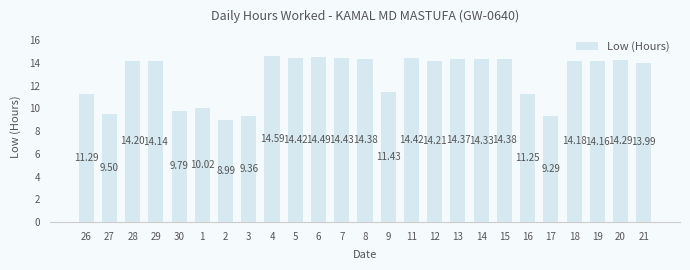

What is the minimum value shown in the chart?

9.0